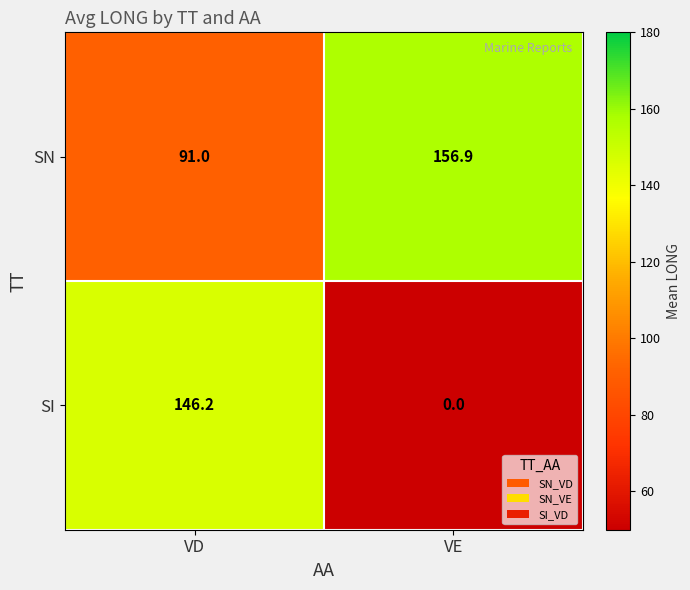

Rank the series by their average value, from lowest to highest.

SI, SN